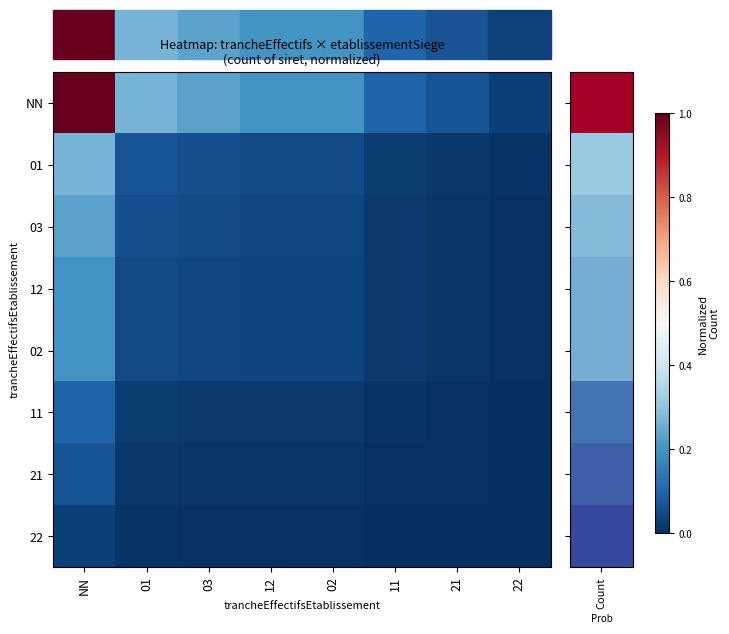

Reading right to left, list all the values displayed in this chart.

NN: 22=0.0	21=0.1	11=0.1	02=0.2	12=0.2	03=0.2	01=0.3	NN=1.0
01: 22=0.0	21=0.0	11=0.0	02=0.1	12=0.1	03=0.1	01=0.1	NN=0.3
03: 22=0.0	21=0.0	11=0.0	02=0.0	12=0.0	03=0.1	01=0.1	NN=0.2
12: 22=0.0	21=0.0	11=0.0	02=0.0	12=0.0	03=0.0	01=0.1	NN=0.2
02: 22=0.0	21=0.0	11=0.0	02=0.0	12=0.0	03=0.0	01=0.1	NN=0.2
11: 22=0.0	21=0.0	11=0.0	02=0.0	12=0.0	03=0.0	01=0.0	NN=0.1
21: 22=0.0	21=0.0	11=0.0	02=0.0	12=0.0	03=0.0	01=0.0	NN=0.1
22: 22=0.0	21=0.0	11=0.0	02=0.0	12=0.0	03=0.0	01=0.0	NN=0.0